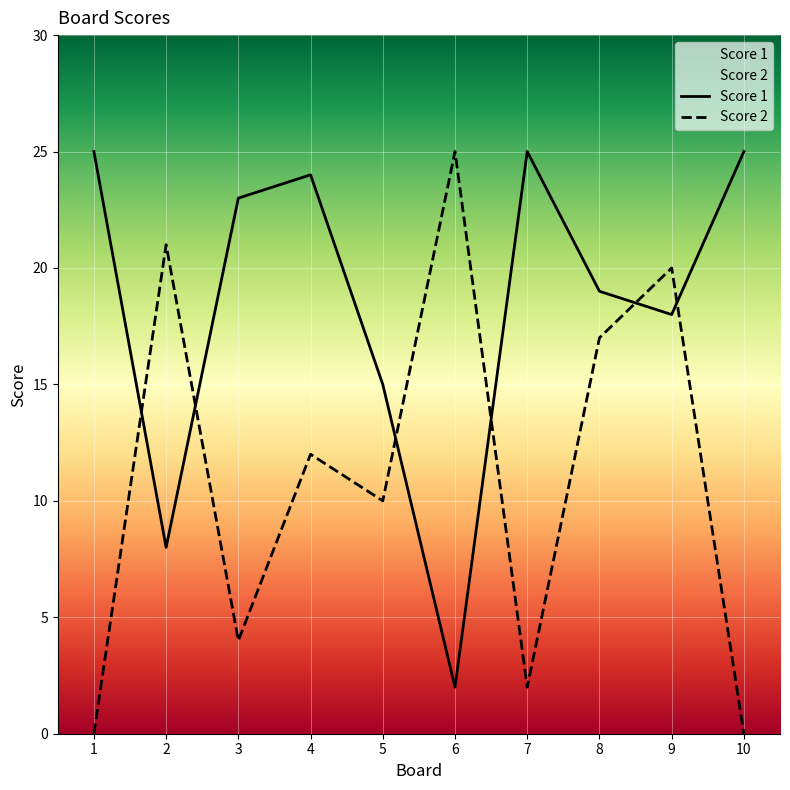

What is the value of the Score 1 point at the 6th from the left?

2